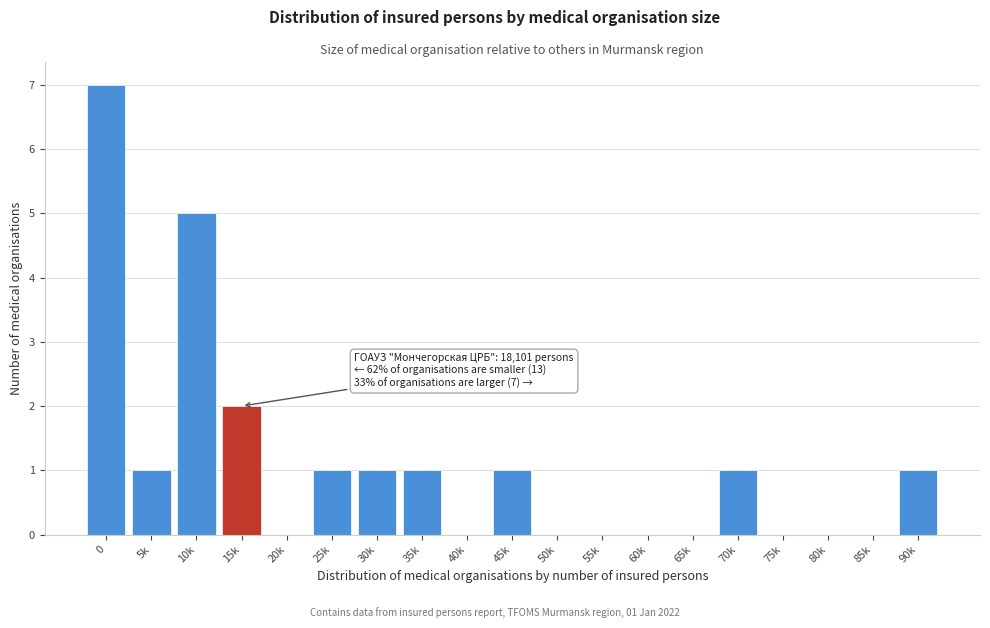

Reading left to right, list all the values displayed in this chart.

0=7	5k=1	10k=5	15k=2	20k=0	25k=1	30k=1	35k=1	40k=0	45k=1	50k=0	55k=0	60k=0	65k=0	70k=1	75k=0	80k=0	85k=0	90k=1